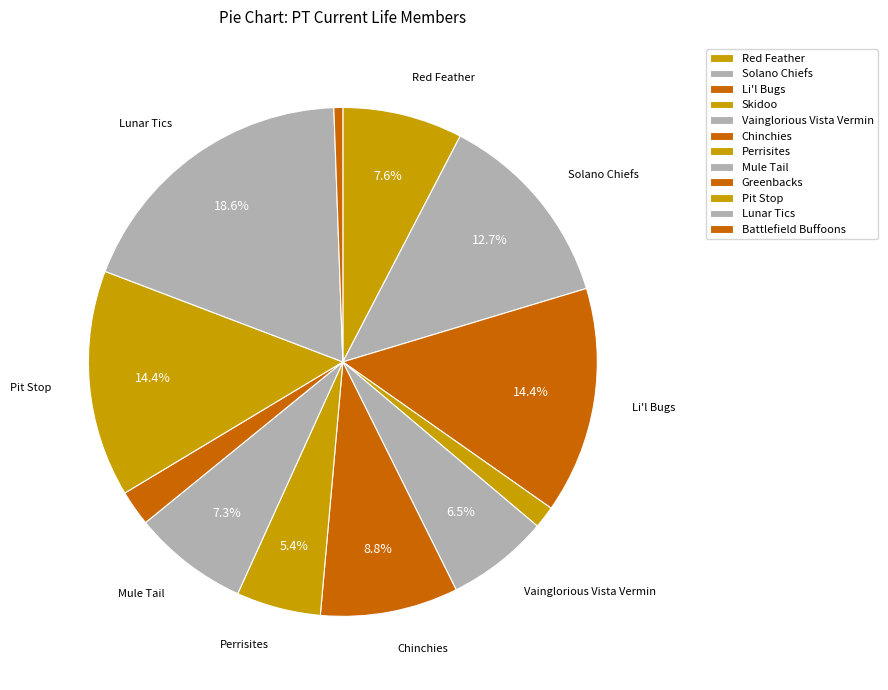

To the nearest percent, what portion does Battlefield Buffoons represent?

1%